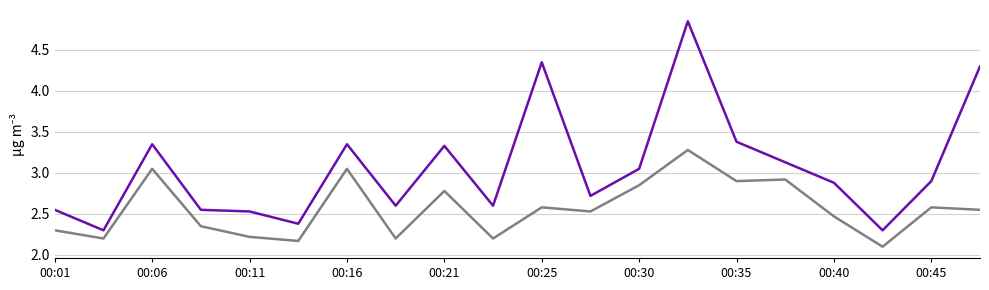

How many lines are shown in the chart?

2